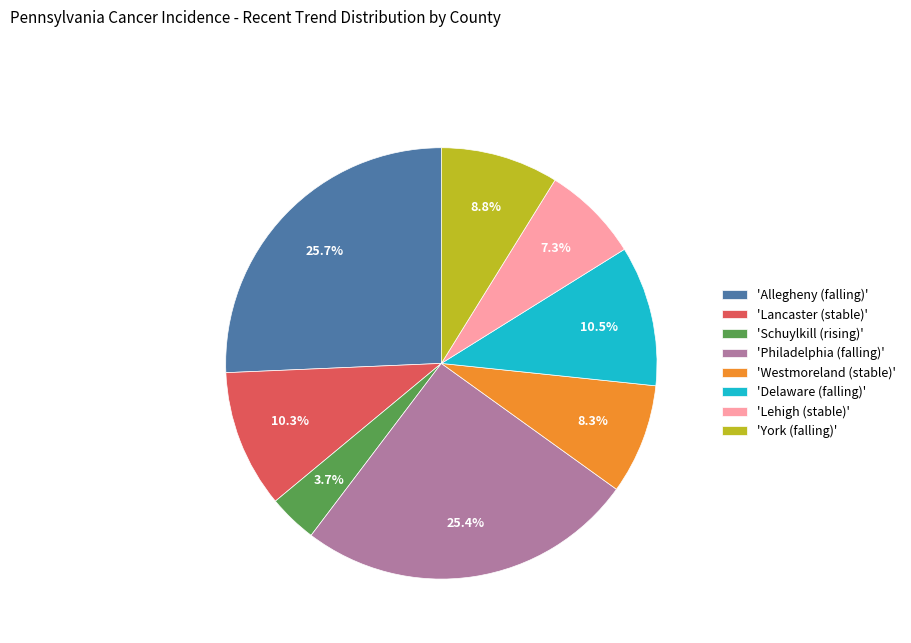

Is 'Delaware (falling)' the majority of the pie?

No